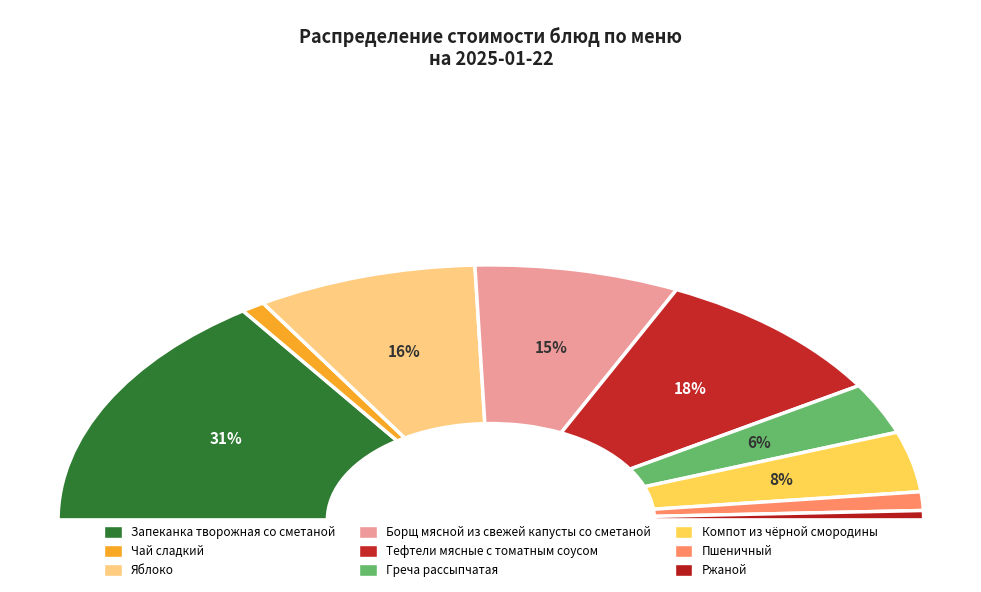

Which slice is the smallest?

Ржаной